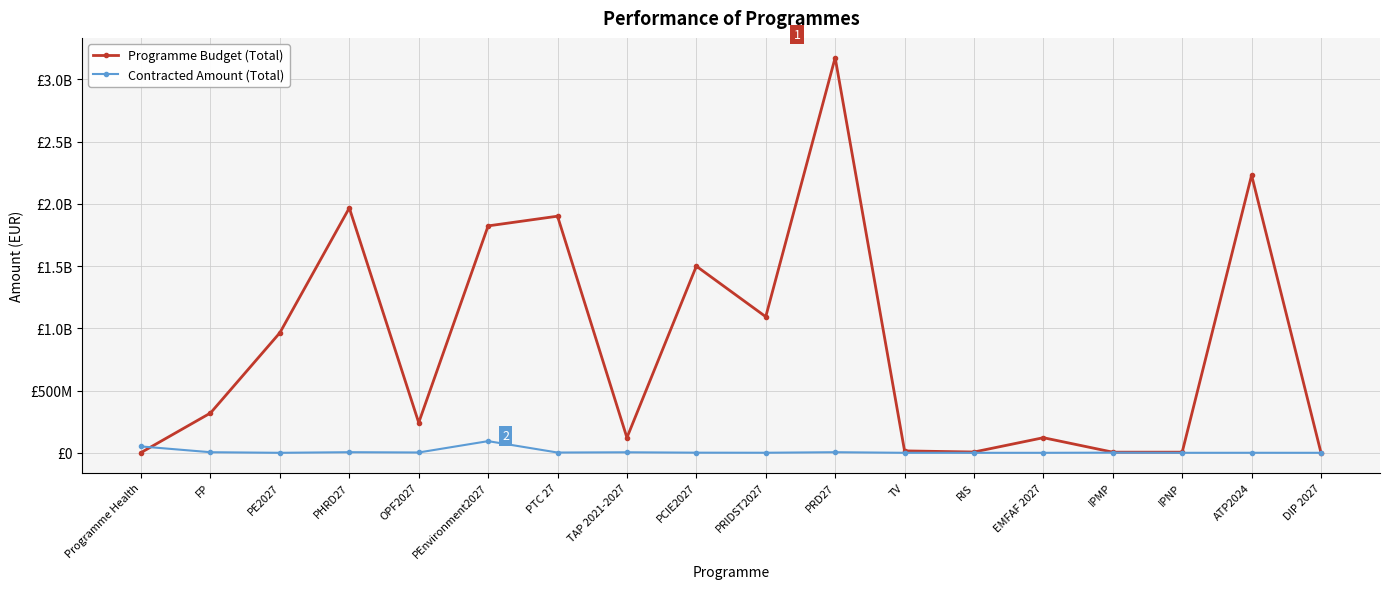

Is the value of Programme Budget (Total) at DIP 2027 greater than the value of Contracted Amount (Total) at DIP 2027?

No